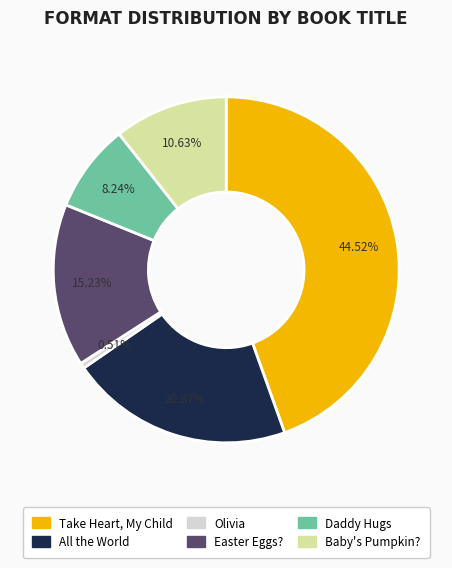

Is there any slice that represents more than half of the pie?

No